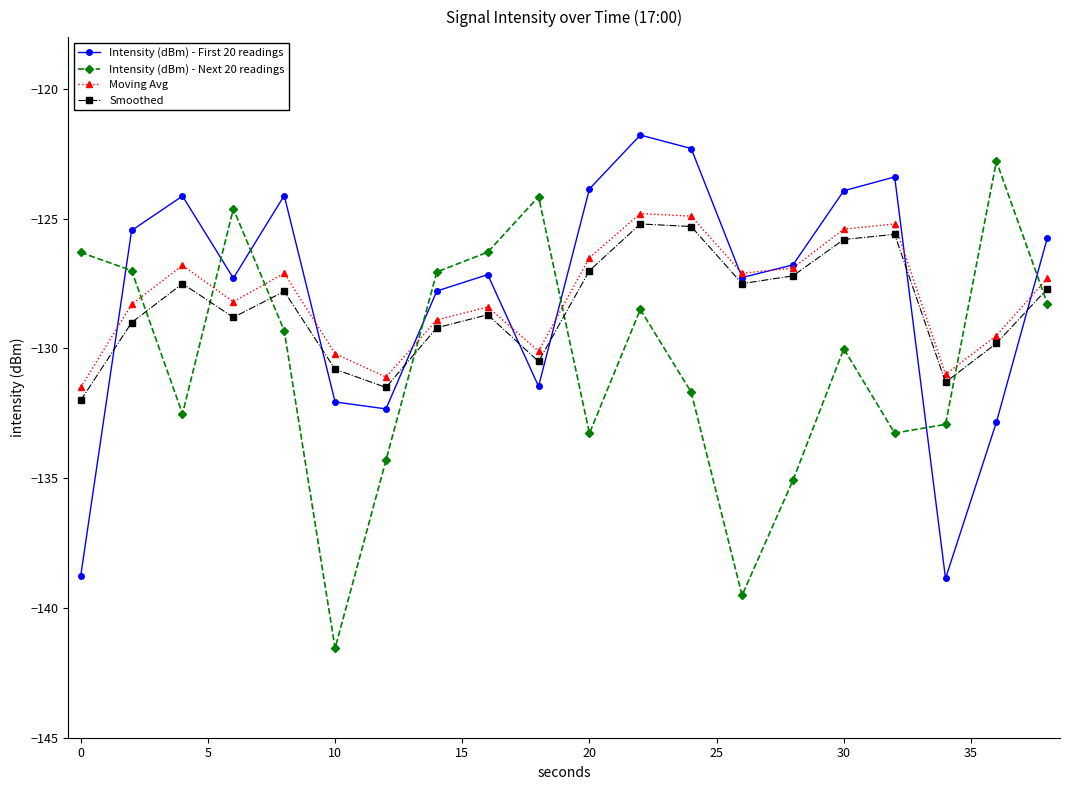

How many distinct data groups are displayed?

4